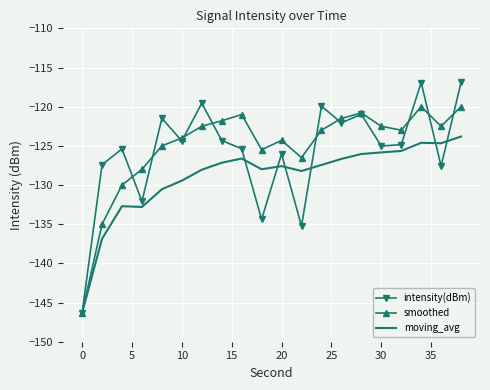

Which series has the widest spread of values?

intensity(dBm)